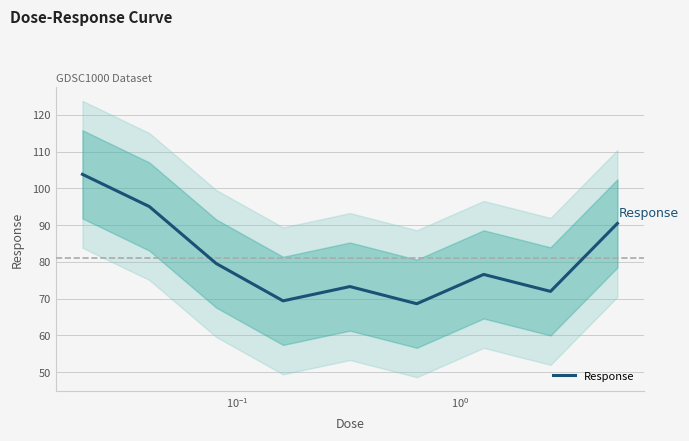

What is the lowest value of the Response series?

68.6